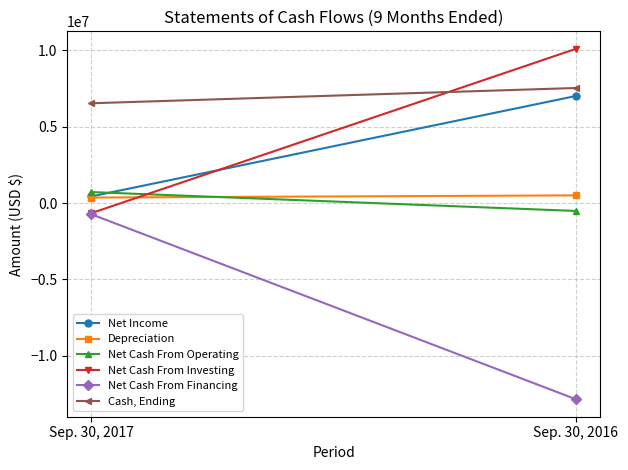

Which label corresponds to the smallest value in the chart?

Sep. 30, 2016